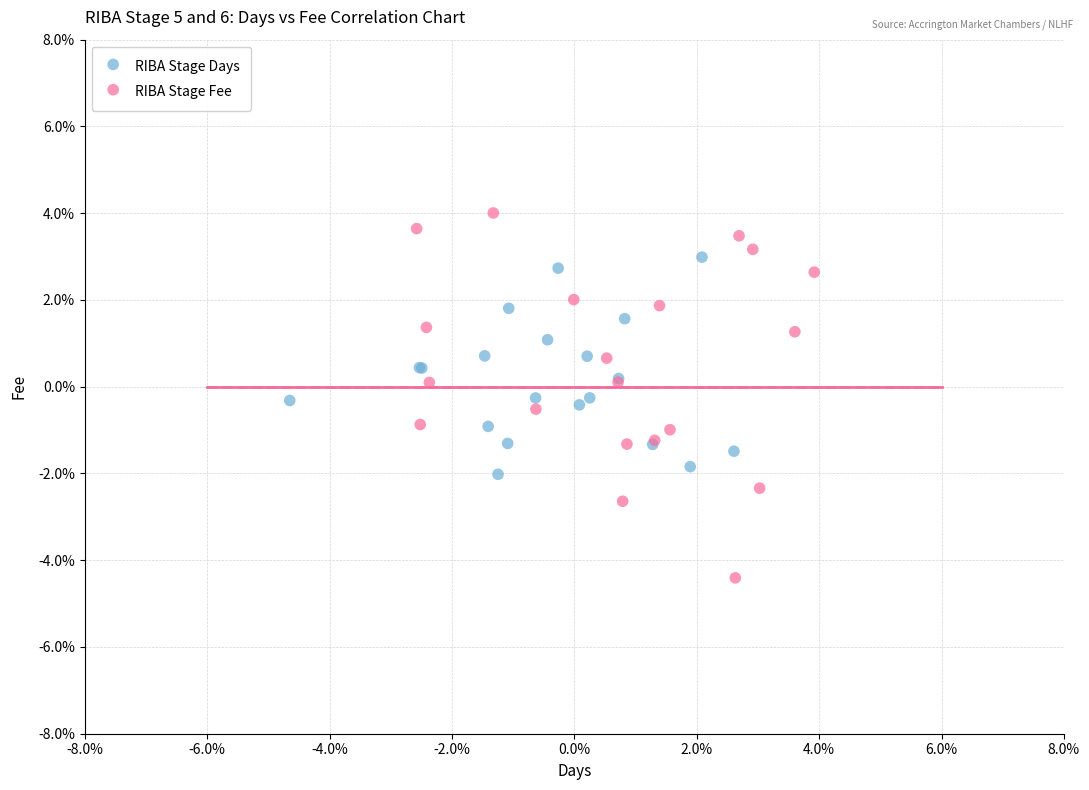

Which series reaches the maximum Y coordinate?

RIBA Stage Fee